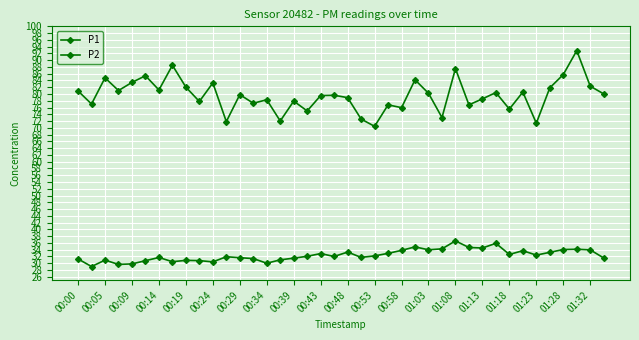

How many data points does each series have?

40